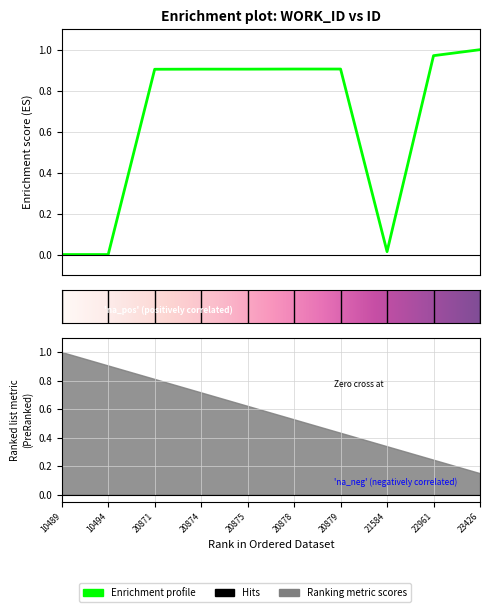

Reading right to left, list all the values displayed in this chart.

23426=1.0	22961=1.0	21584=0.0	20879=0.9	20878=0.9	20875=0.9	20874=0.9	20871=0.9	10494=0.0	10489=0.0